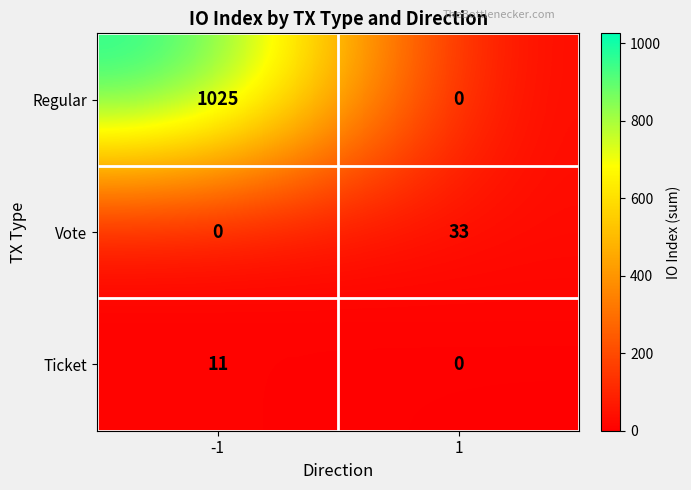

Reading left to right, list all the values displayed in this chart.

Regular: 1025	0
Vote: 0	33
Ticket: 11	0